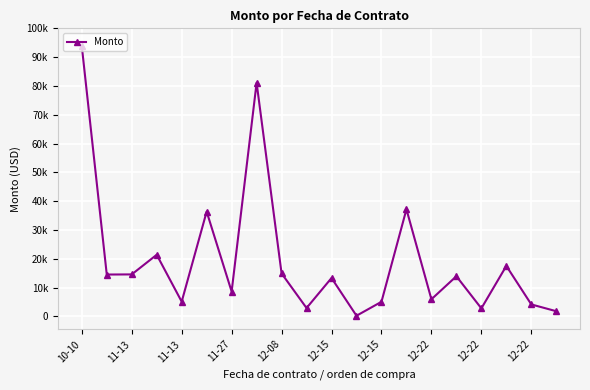

What is the smallest value displayed?

207.0